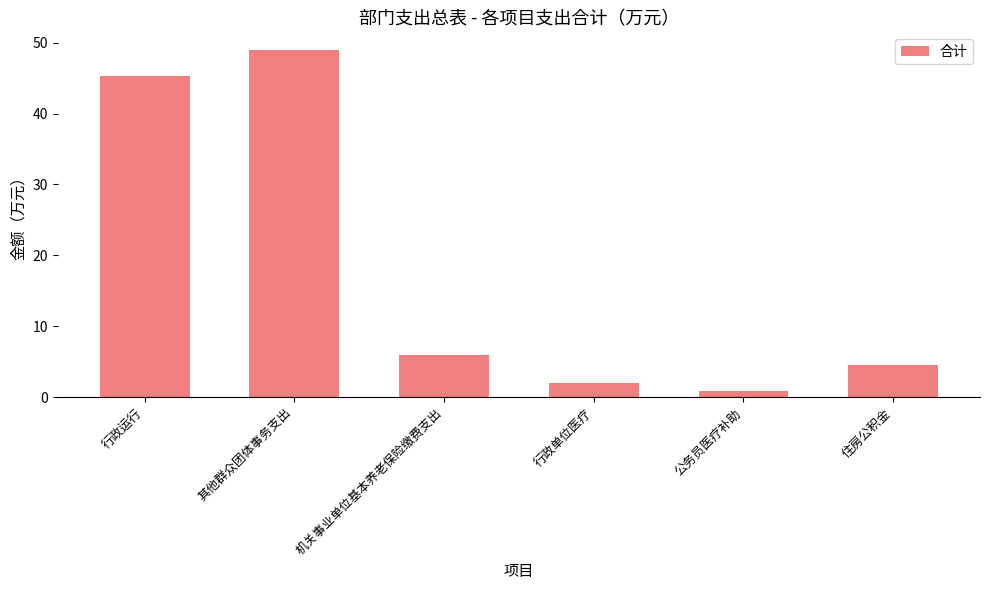

Reading left to right, what are all the values shown in this chart?

行政运行=45.4	其他群众团体事务支出=49.0	机关事业单位基本养老保险缴费支出=6.0	行政单位医疗=2.1	公务员医疗补助=0.9	住房公积金=4.5